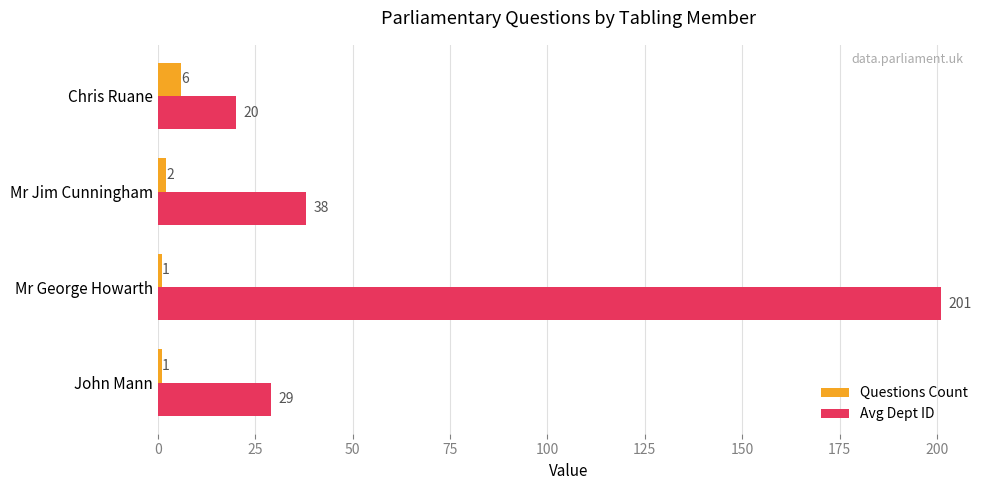

What is the difference between the maximum and minimum values in the Questions Count series?

5